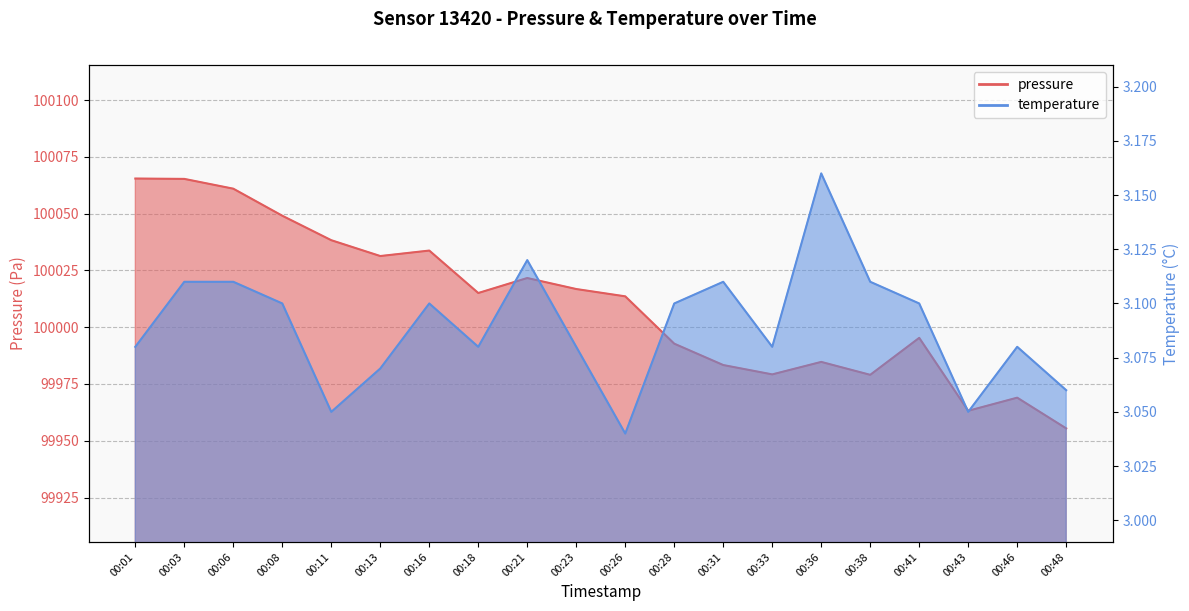

Reading right to left, extract all data points from this chart.

pressure: 99955.4	99969.0	99963.2	99995.3	99979.0	99984.7	99979.2	99983.3	99992.8	100013.6	100016.8	100021.7	100015.1	100033.8	100031.3	100038.3	100049.1	100061.0	100065.3	100065.5
temperature: 3.1	3.1	3.0	3.1	3.1	3.2	3.1	3.1	3.1	3.0	3.1	3.1	3.1	3.1	3.1	3.0	3.1	3.1	3.1	3.1